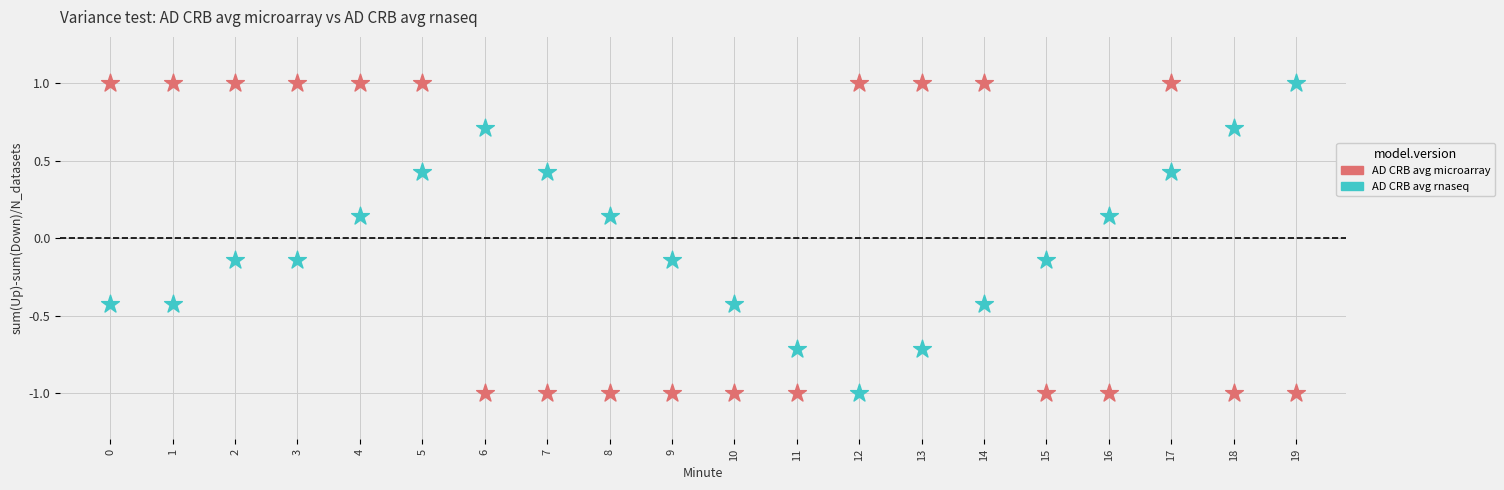

What are all the series names shown in the legend?

AD CRB avg microarray, AD CRB avg rnaseq